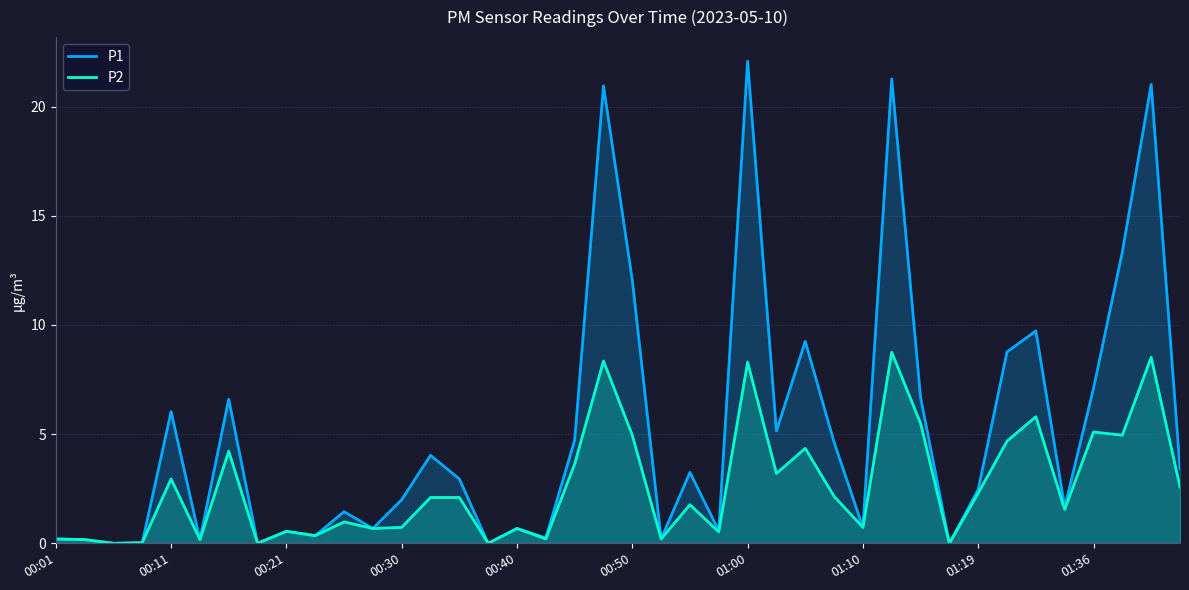

Rank the series by their maximum value, from lowest to highest.

P2, P1